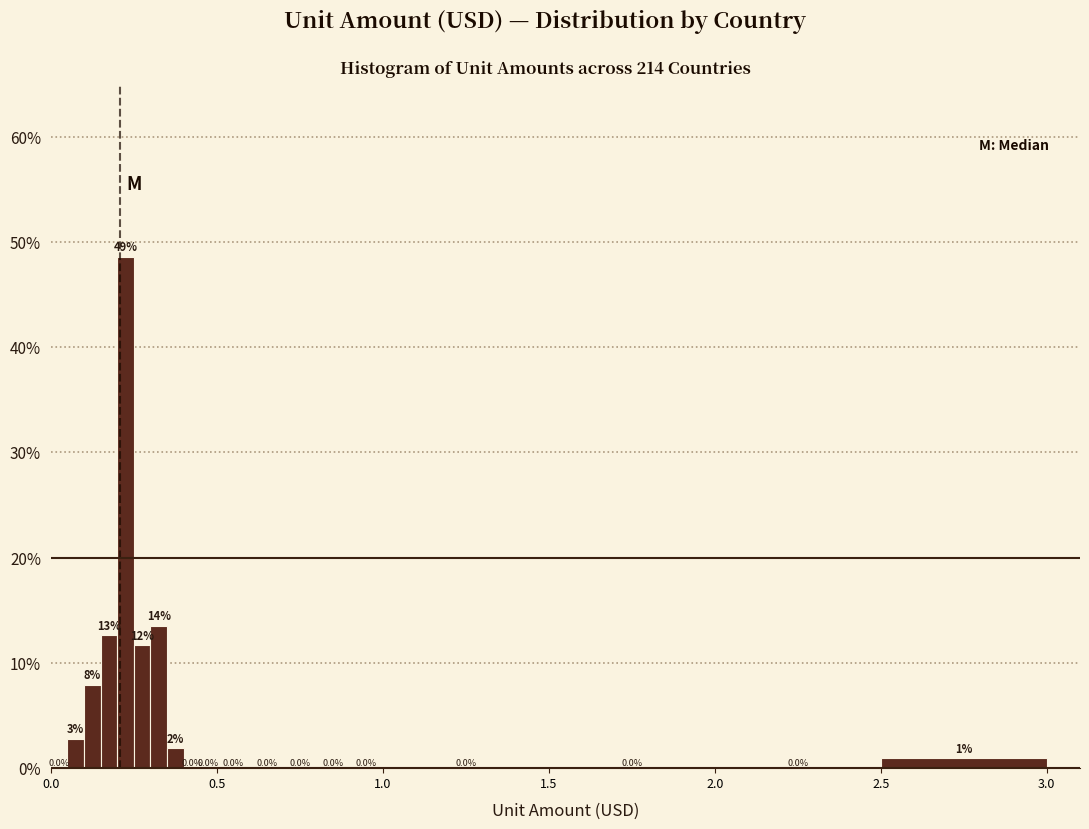

Read against the x-axis, roughly where is the centre of the tallest bar?

0.25